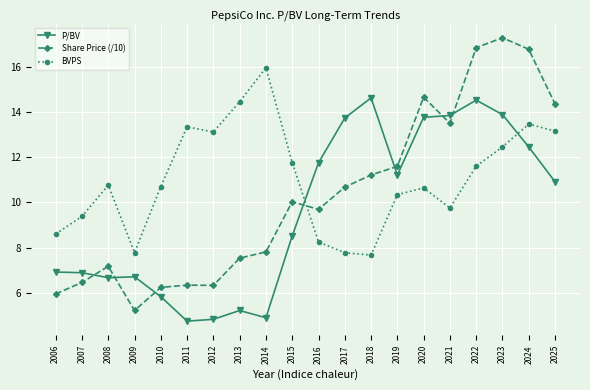

What is the approximate value of P/BV at 2019?

11.2